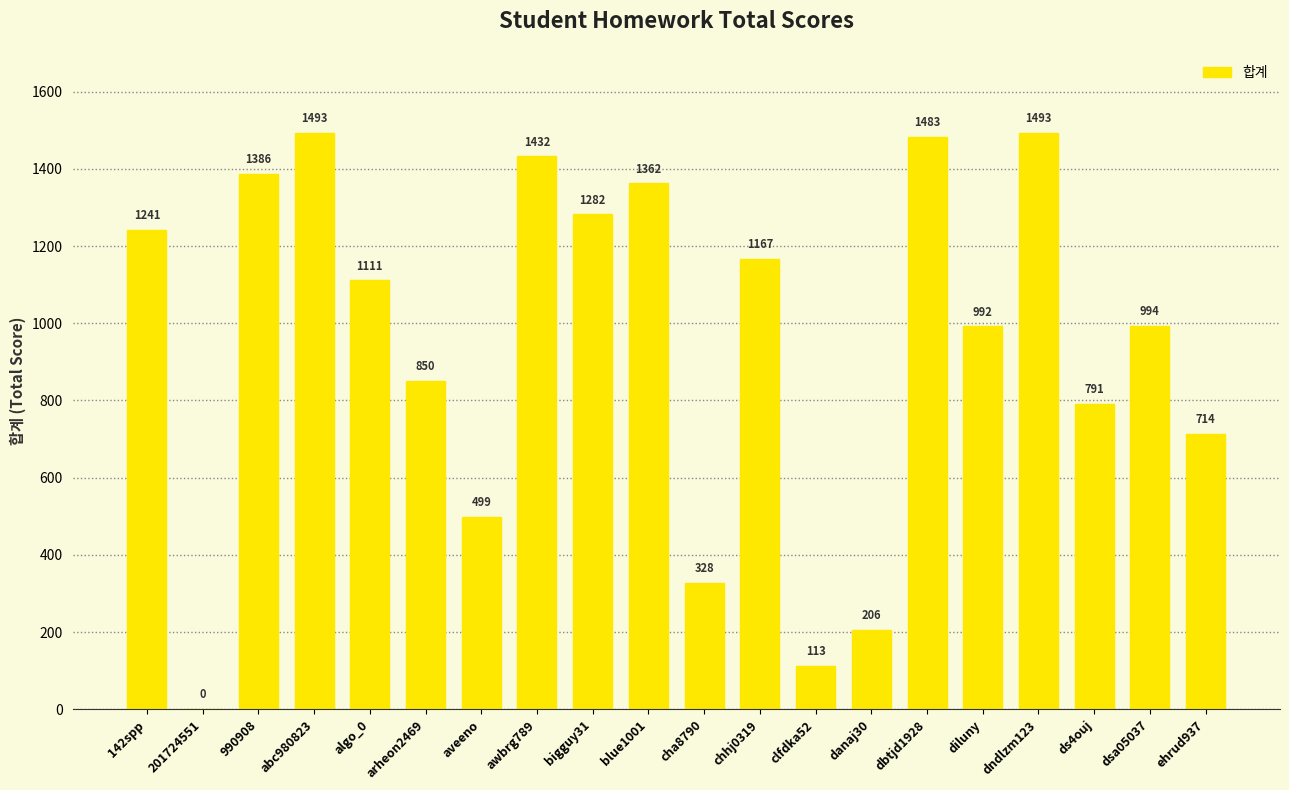

True or false: the data shows 349 at dsa05037.

False